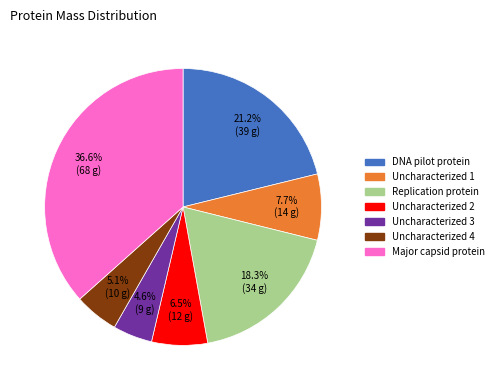

Is there a majority slice in this chart?

No